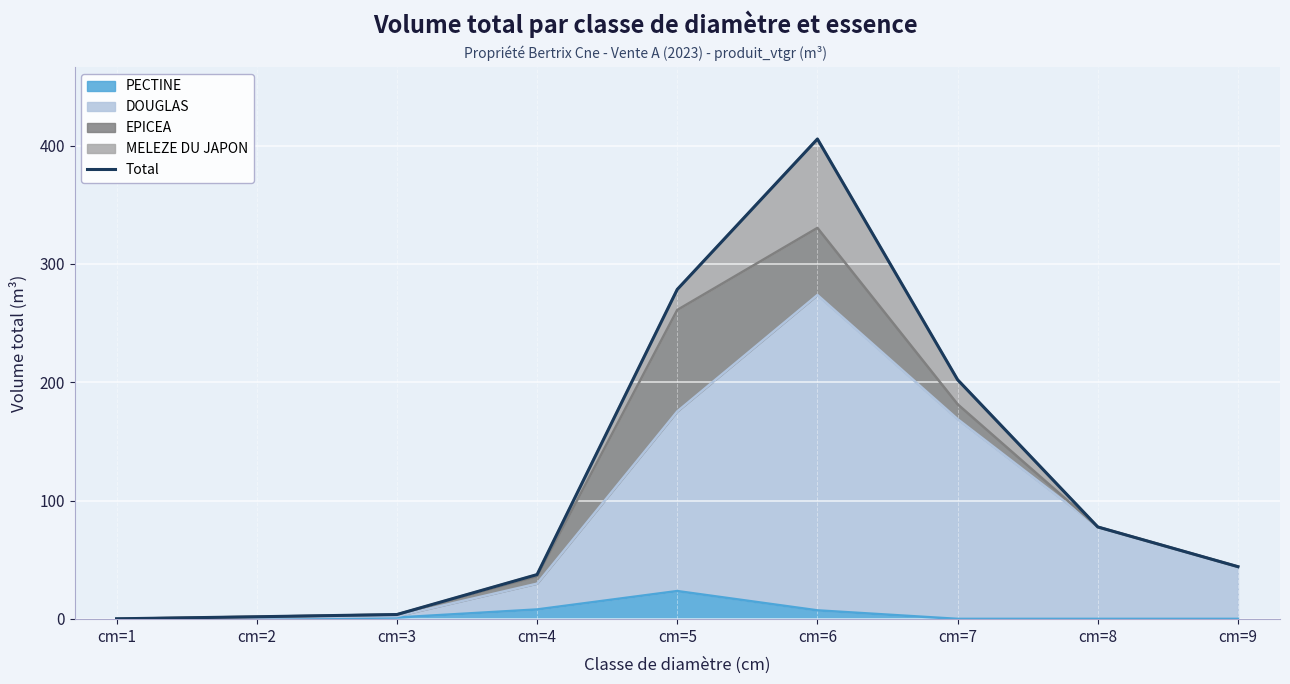

Where is the data nearest to the value 202?

cm=7